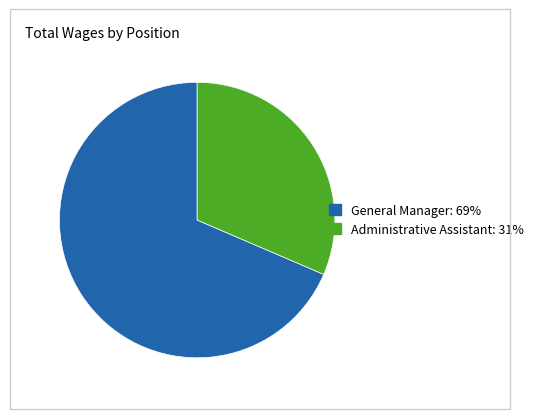

The Administrative Assistant slice represents 31% of the pie. True or false?

True